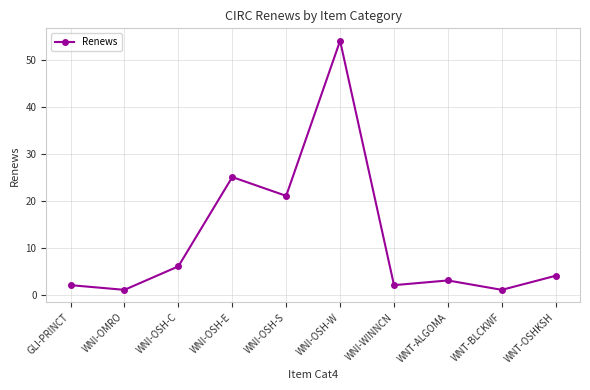

What position from the right is WNT-OSHKSH?

1